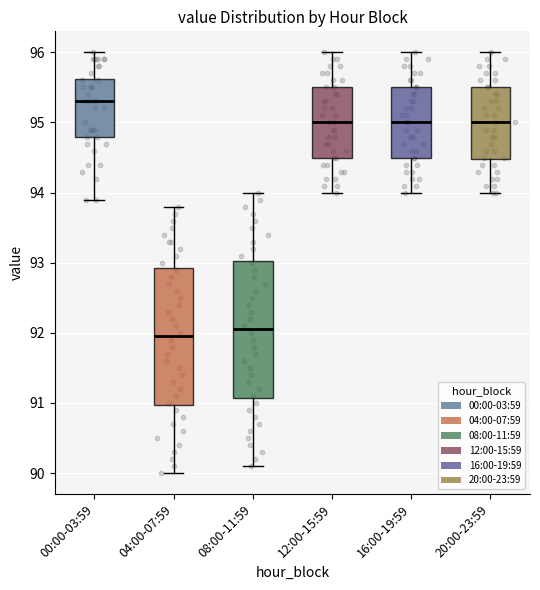

Reading left to right, read every box against the y-axis: the position of its median line, the range the box covers, and the ends of its whiskers. The values are not printed on the chart, so give them approximately, as read against the axis.

00:00-03:59: median 95.3, box 94.8 to 95.6, whiskers 93.9 to 96.0
04:00-07:59: median 92.0, box 91.0 to 92.9, whiskers 90.0 to 93.8
08:00-11:59: median 92.1, box 91.1 to 93.0, whiskers 90.1 to 94.0
12:00-15:59: median 95.0, box 94.5 to 95.5, whiskers 94.0 to 96.0
16:00-19:59: median 95.0, box 94.5 to 95.5, whiskers 94.0 to 96.0
20:00-23:59: median 95.0, box 94.5 to 95.5, whiskers 94.0 to 96.0